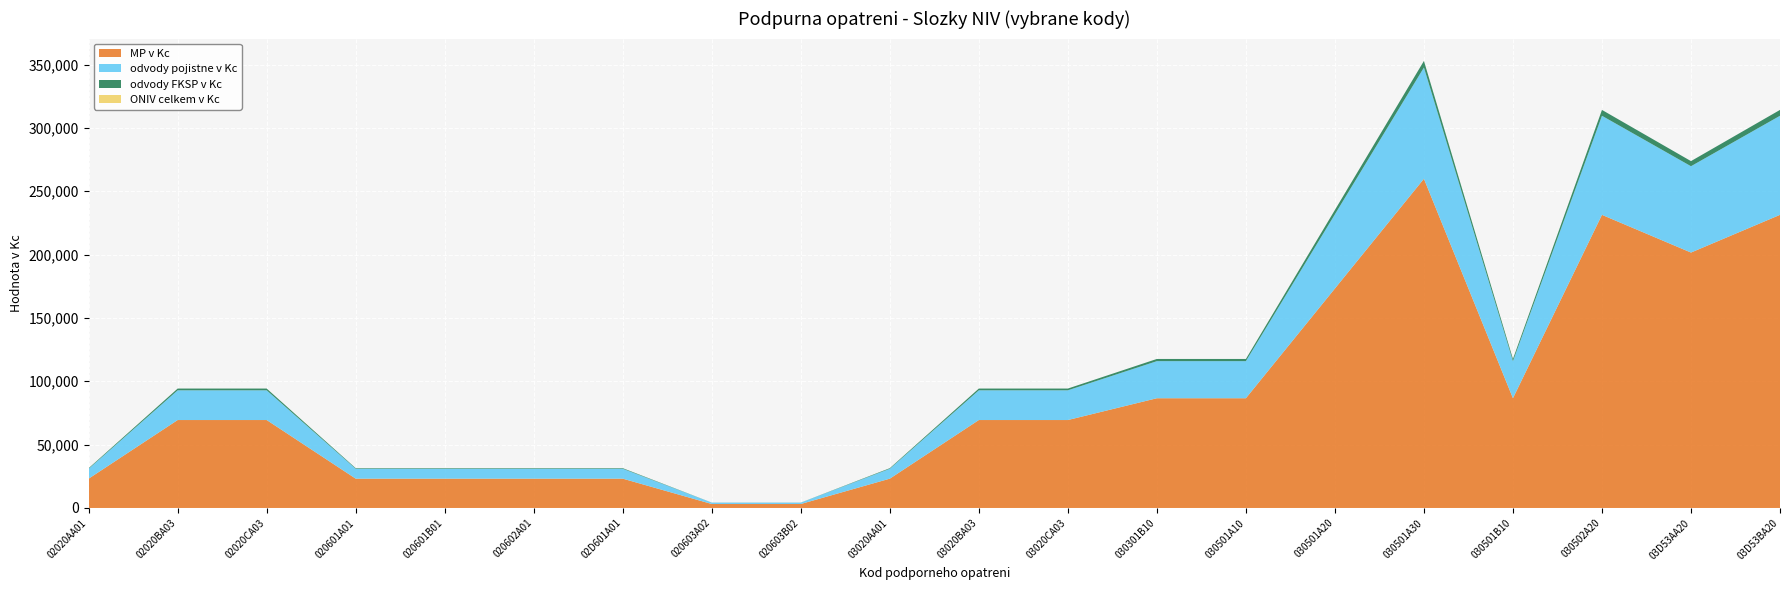

Reading left to right, list all the values displayed in this chart.

MP v Kc: 02020AA01=23136	02020BA03=69409	02020CA03=69409	020601A01=23136	020601B01=23136	020602A01=23136	02D601A01=23136	020603A02=3127	020603B02=3127	03020AA01=23136	03020BA03=69409	03020CA03=69409	030301B10=86611	030501A10=86611	030501A20=173222	030501A30=259833	030501B10=86611	030502A20=231362	03D53AA20=201602	03D53BA20=231362
odvody pojistne v Kc: 02020AA01=7820	02020BA03=23460	02020CA03=23460	020601A01=7820	020601B01=7820	020602A01=7820	02D601A01=7820	020603A02=1057	020603B02=1057	03020AA01=7820	03020BA03=23460	03020CA03=23460	030301B10=29275	030501A10=29275	030501A20=58549	030501A30=87823	030501B10=29275	030502A20=78201	03D53AA20=68141	03D53BA20=78201
odvody FKSP v Kc: 02020AA01=463	02020BA03=1388	02020CA03=1388	020601A01=463	020601B01=463	020602A01=463	02D601A01=463	020603A02=63	020603B02=63	03020AA01=463	03020BA03=1388	03020CA03=1388	030301B10=1732	030501A10=1732	030501A20=3464	030501A30=5197	030501B10=1732	030502A20=4627	03D53AA20=4032	03D53BA20=4627
ONIV celkem v Kc: 02020AA01=0	02020BA03=0	02020CA03=0	020601A01=0	020601B01=0	020602A01=0	02D601A01=0	020603A02=0	020603B02=0	03020AA01=0	03020BA03=0	03020CA03=0	030301B10=0	030501A10=0	030501A20=0	030501A30=0	030501B10=0	030502A20=0	03D53AA20=0	03D53BA20=0